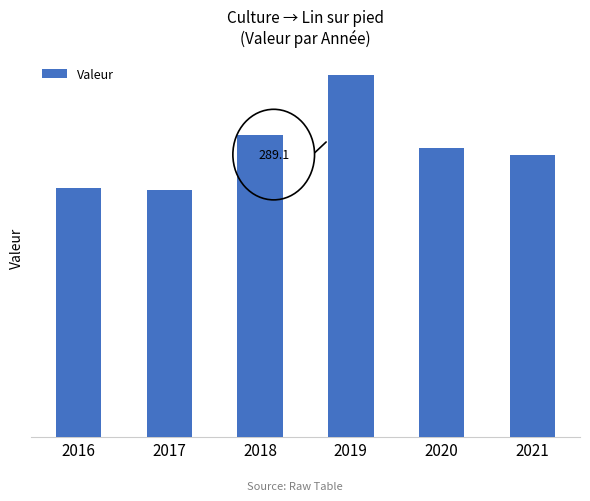

Does the chart contain stacked bars?

No